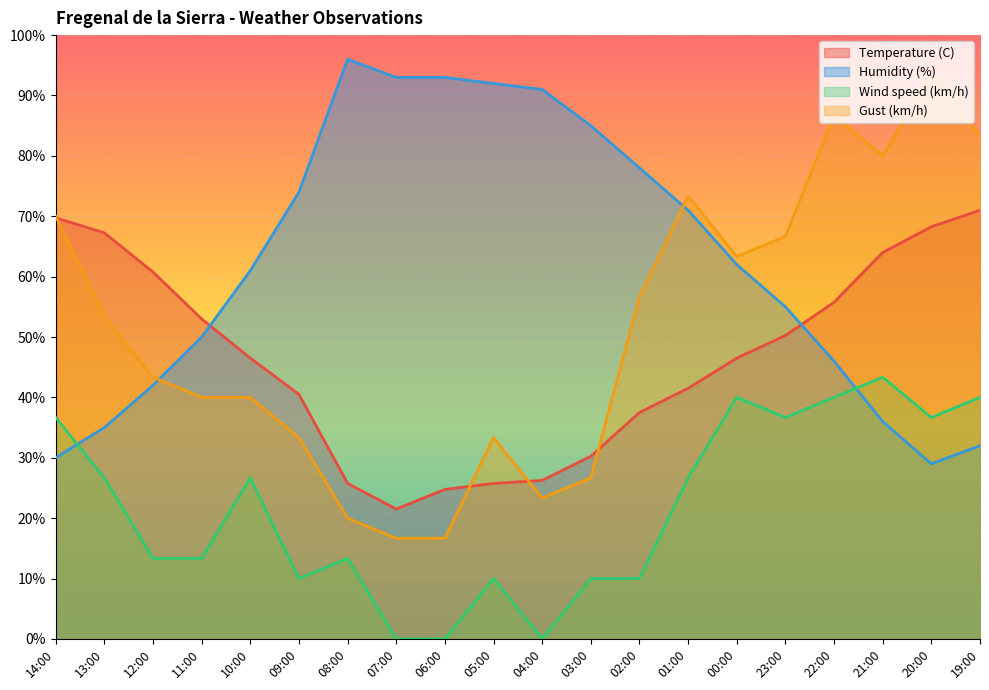

List the series in order of their peak value, highest first.

Humidity (%), Gust (km/h), Temperature (C), Wind speed (km/h)